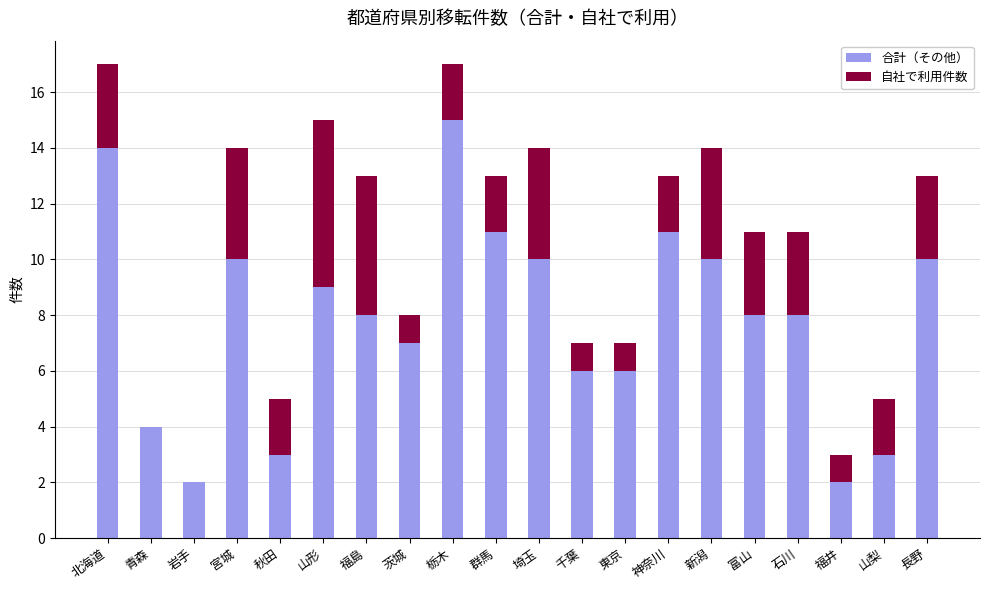

What is the sum of all 合計（その他） values?

157